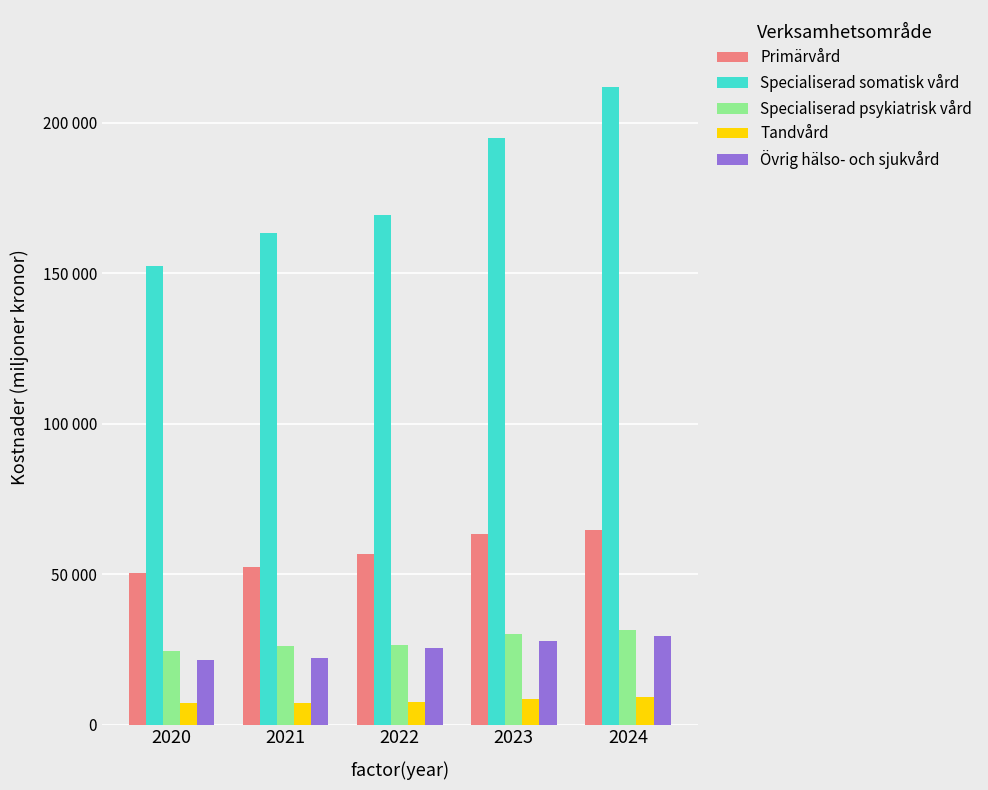

What are all the series names shown in the legend?

Primärvård, Specialiserad somatisk vård, Specialiserad psykiatrisk vård, Tandvård, Övrig hälso- och sjukvård